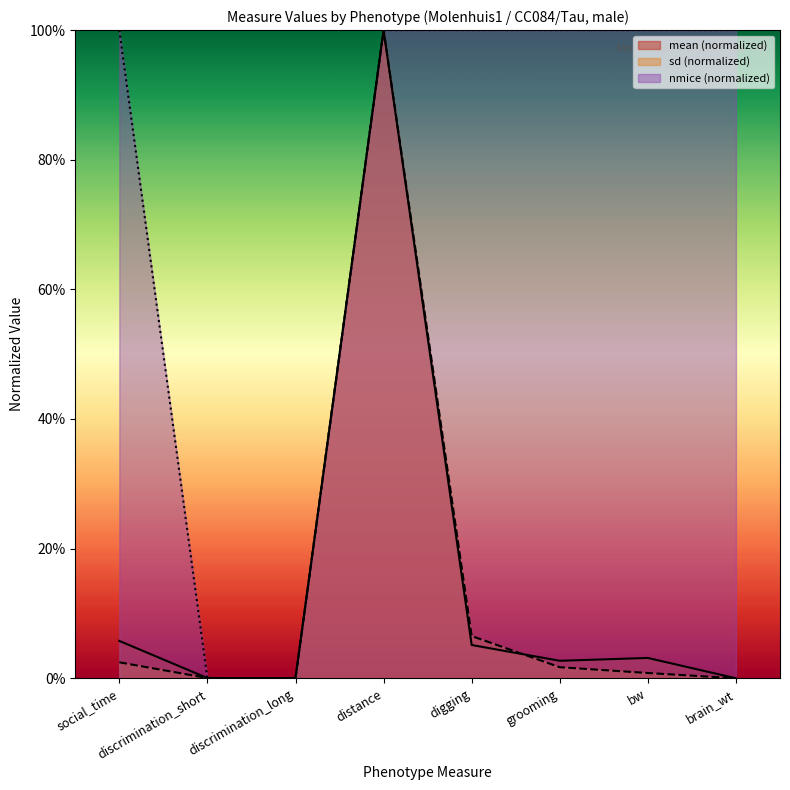

Which series has the largest total across all categories?

nmice (normalized)